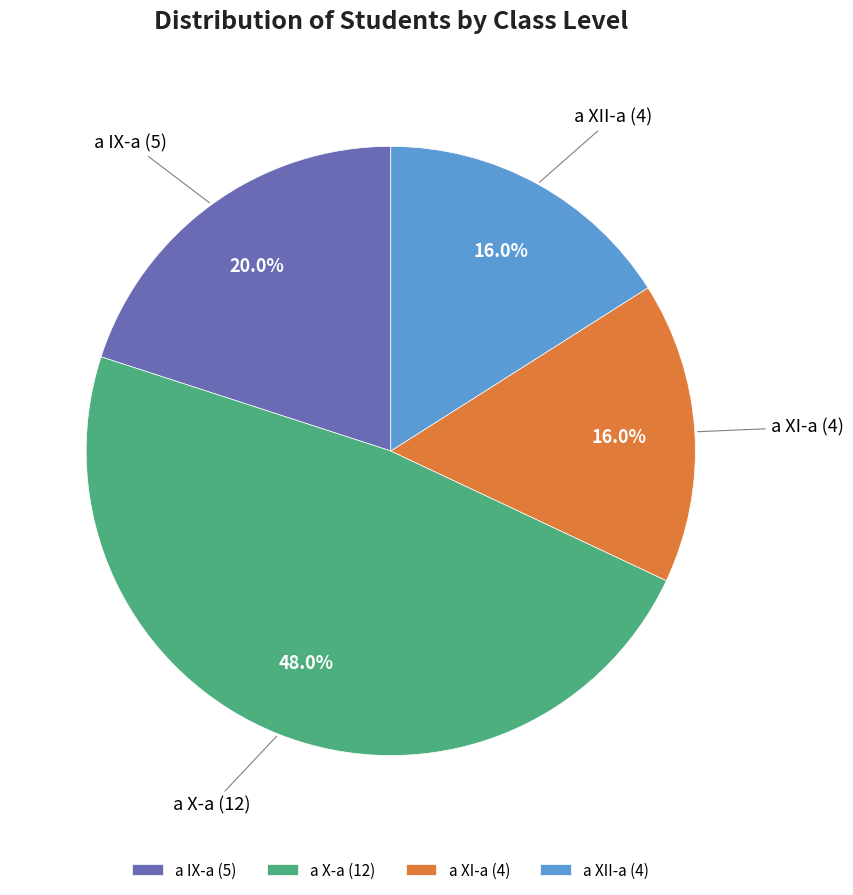

Is there a majority slice in this chart?

No